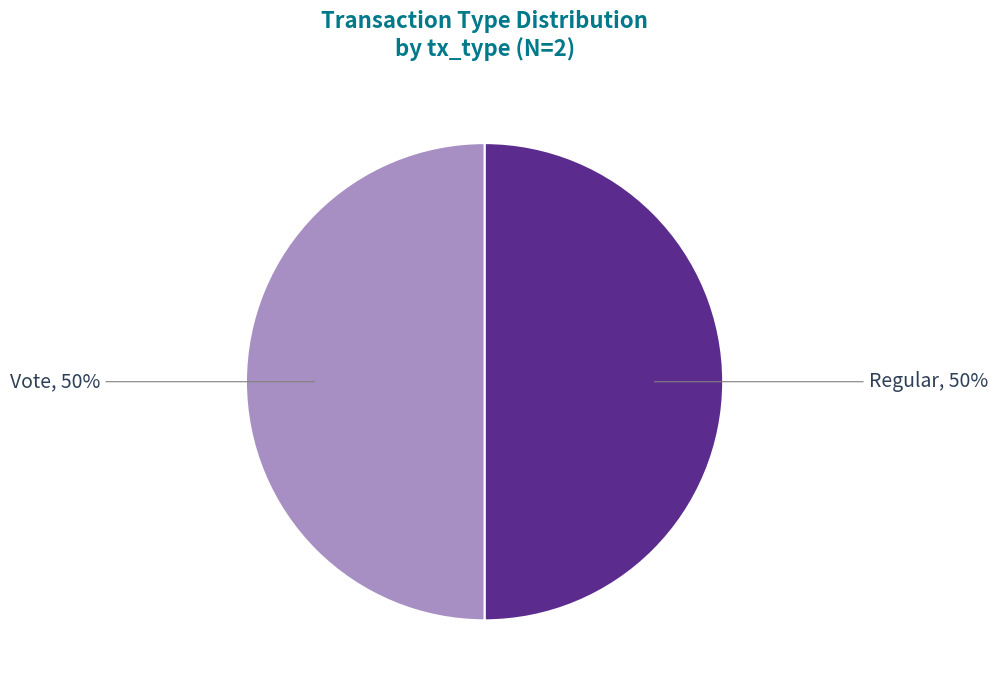

To the nearest percent, what is the average slice percentage?

50%